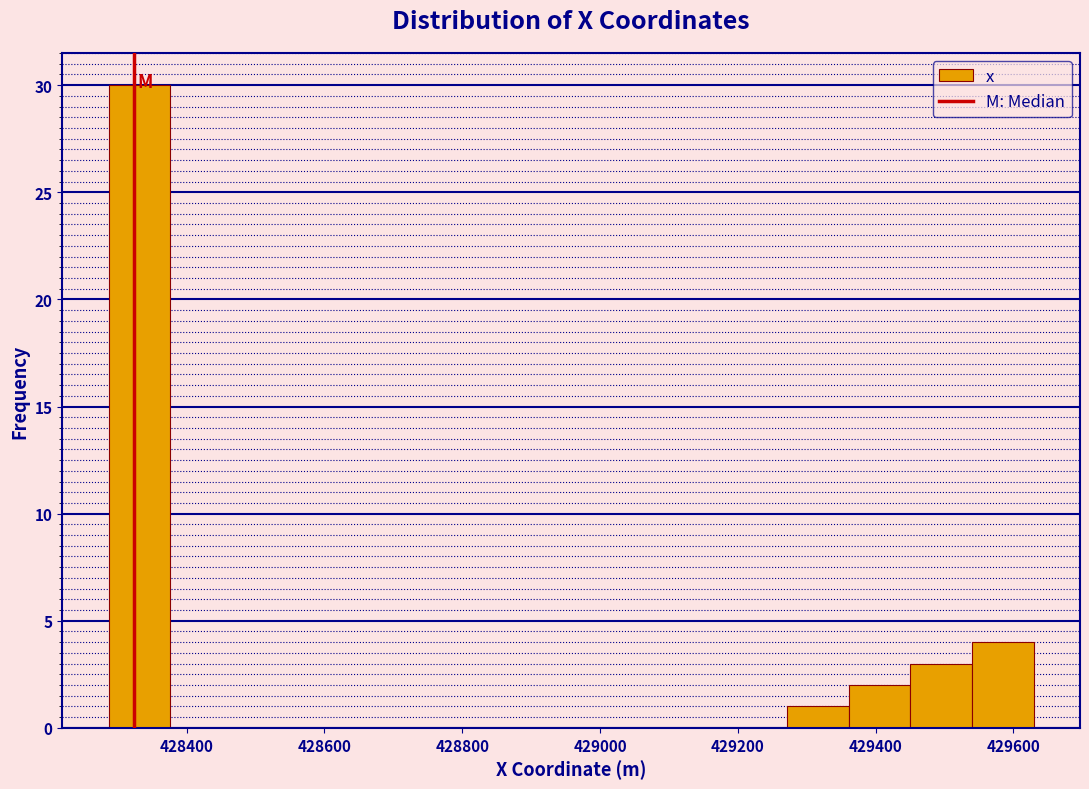

What is the height of the bar covering 428280 to 428380 on the x-axis? Neither the bar edges nor the heights are printed on the chart, so give them approximately, as read against the axes.

30